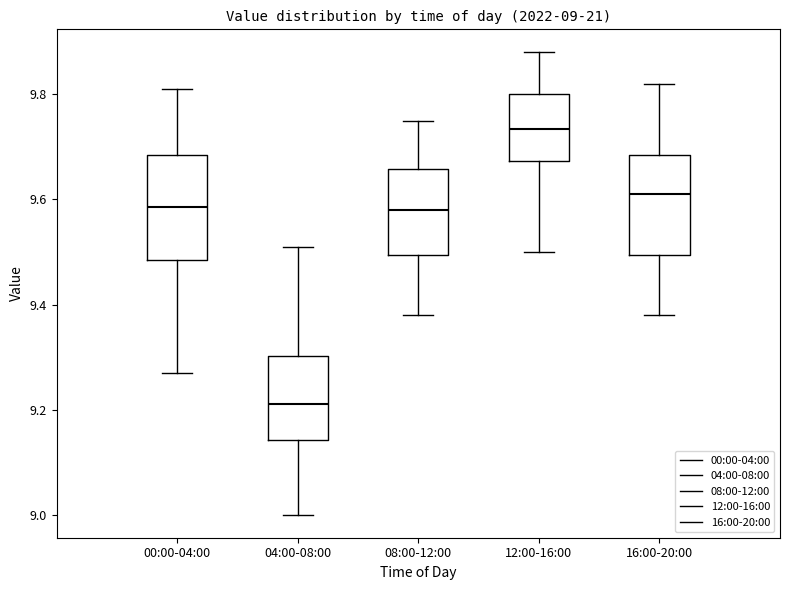

Which box's median line is the highest?

12:00-16:00